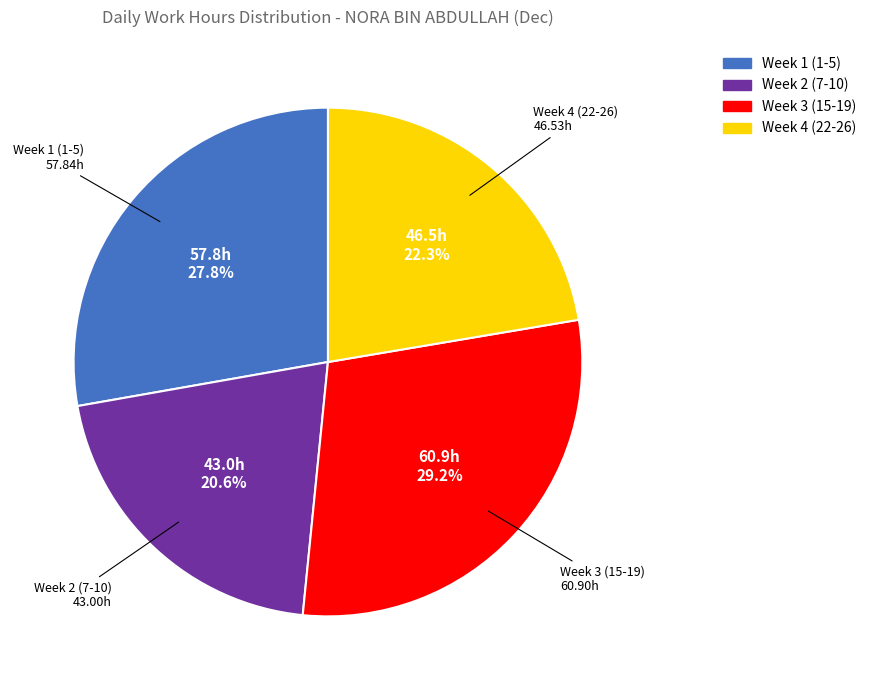

Is there any slice that represents more than half of the pie?

No